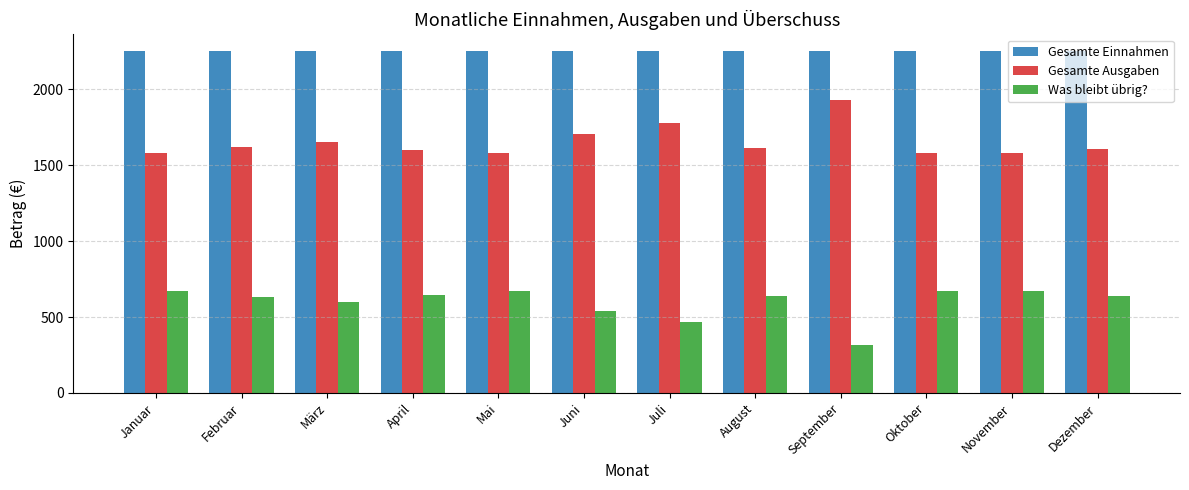

Are the bars grouped side by side (vs. stacked)?

Yes